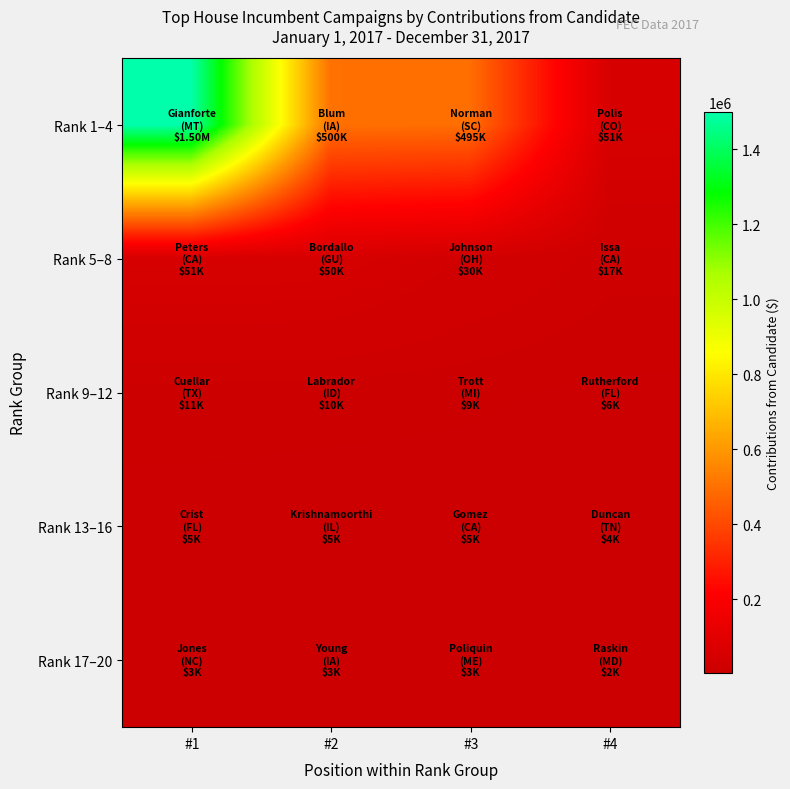

Reading left to right, what are all the values shown in this chart?

Rank 1–4: #1=1500000.0	#2=500000.0	#3=495000.0	#4=51433.1
Rank 5–8: #1=51394.5	#2=50000.0	#3=30000.0	#4=17000.0
Rank 9–12: #1=11250.0	#2=10000.0	#3=9162.5	#4=6500.0
Rank 13–16: #1=5400.0	#2=5231.3	#3=5000.0	#4=4000.0
Rank 17–20: #1=3000.0	#2=2700.0	#3=2616.2	#4=2230.0